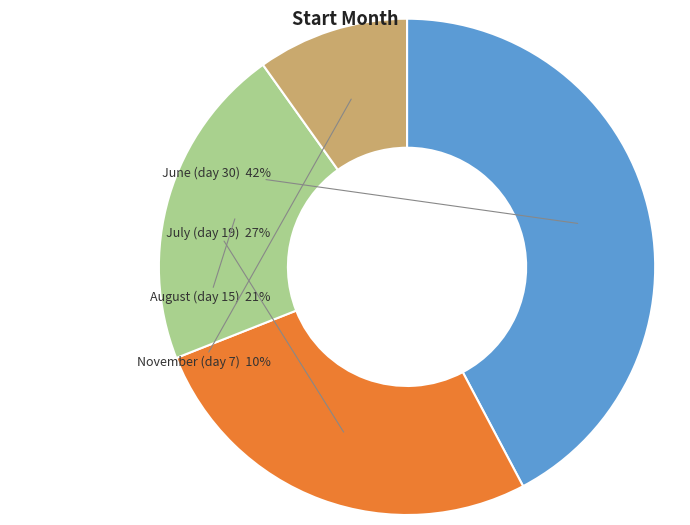

Does any single category account for the majority?

No